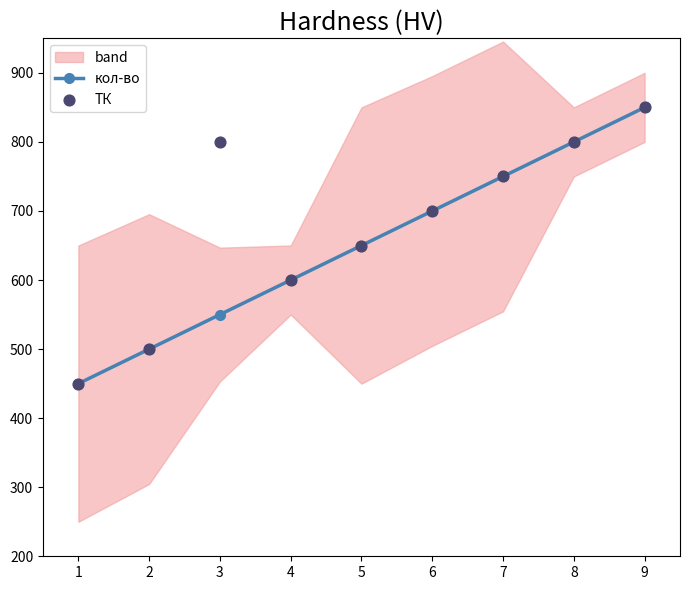

Which series has the largest total across all categories?

ТК